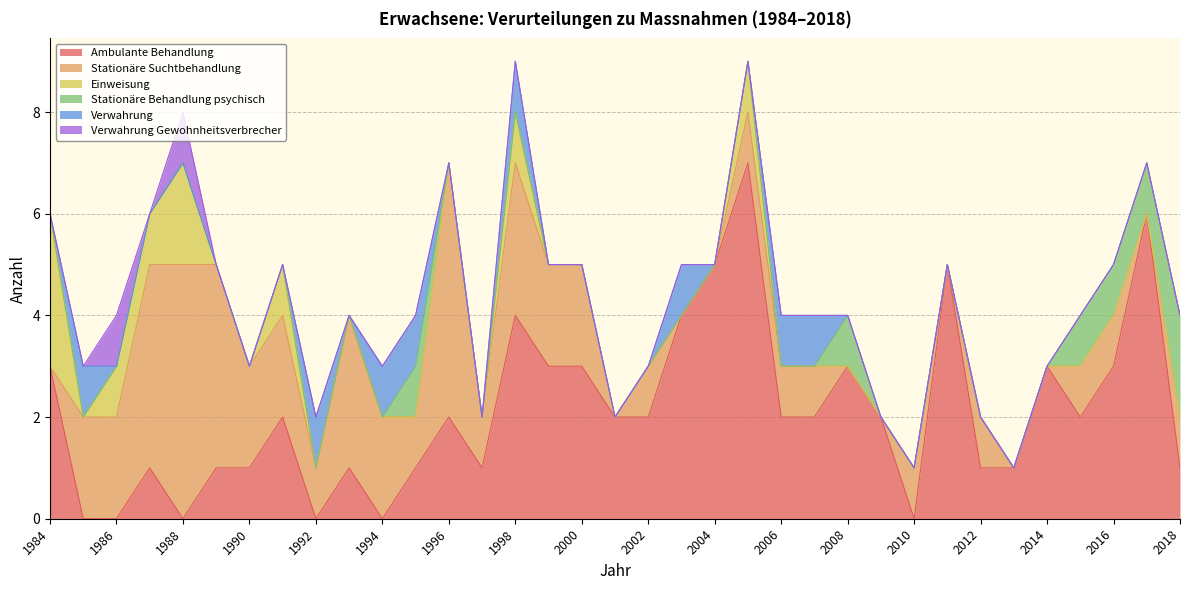

Is it true that Stationäre Behandlung psychisch equals 0 at 2014?

True